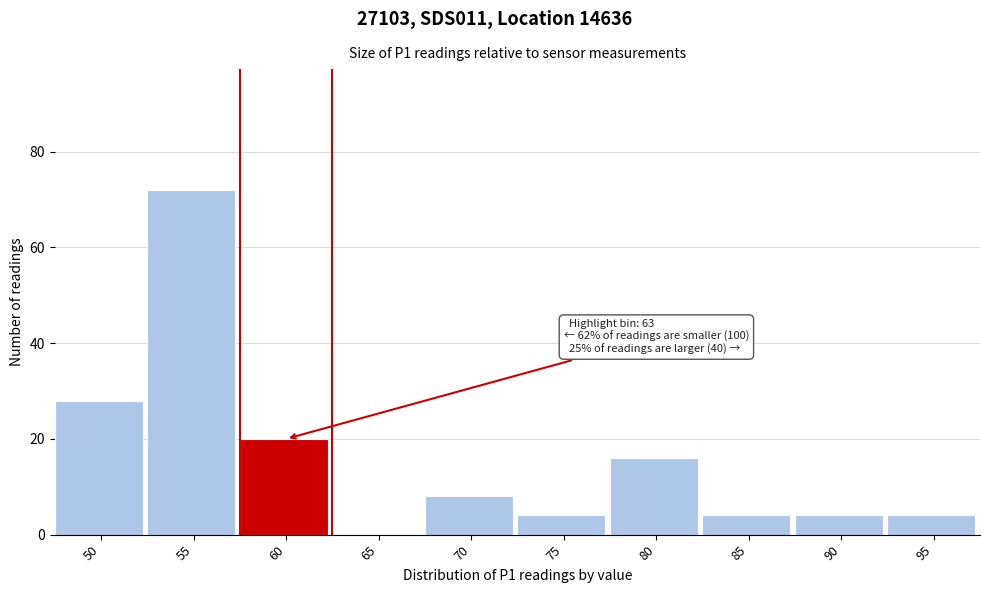

Reading left to right, transcribe all the data shown in this chart.

50=28	55=72	60=20	65=0	70=8	75=4	80=16	85=4	90=4	95=4